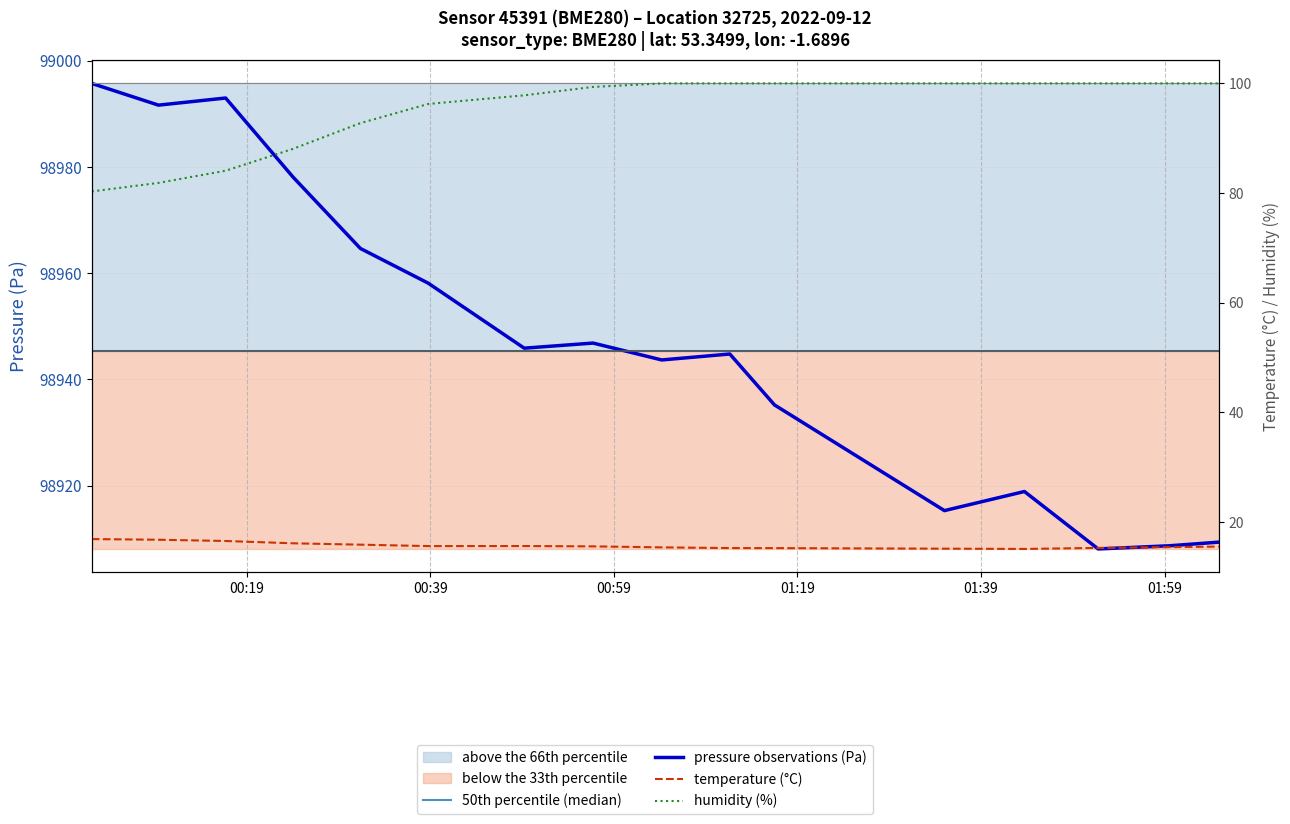

Reading left to right, what are all the values shown in this chart?

50th percentile (median): 98945.3	98945.3	98945.3	98945.3	98945.3	98945.3	98945.3	98945.3	98945.3	98945.3	98945.3	98945.3	98945.3	98945.3	98945.3	98945.3
pressure observations (Pa): 98995.8	98991.7	98993.0	98978.1	98964.7	98958.1	98945.9	98946.8	98943.7	98944.8	98935.2	98915.3	98918.9	98908.1	98908.7	98909.3
temperature (°C): 16.9	16.8	16.6	16.1	15.9	15.6	15.6	15.6	15.4	15.3	15.2	15.2	15.1	15.3	15.4	15.5
humidity (%): 80.3	81.9	84.1	88.1	92.8	96.2	97.8	99.4	100.0	100.0	100.0	100.0	100.0	100.0	100.0	100.0